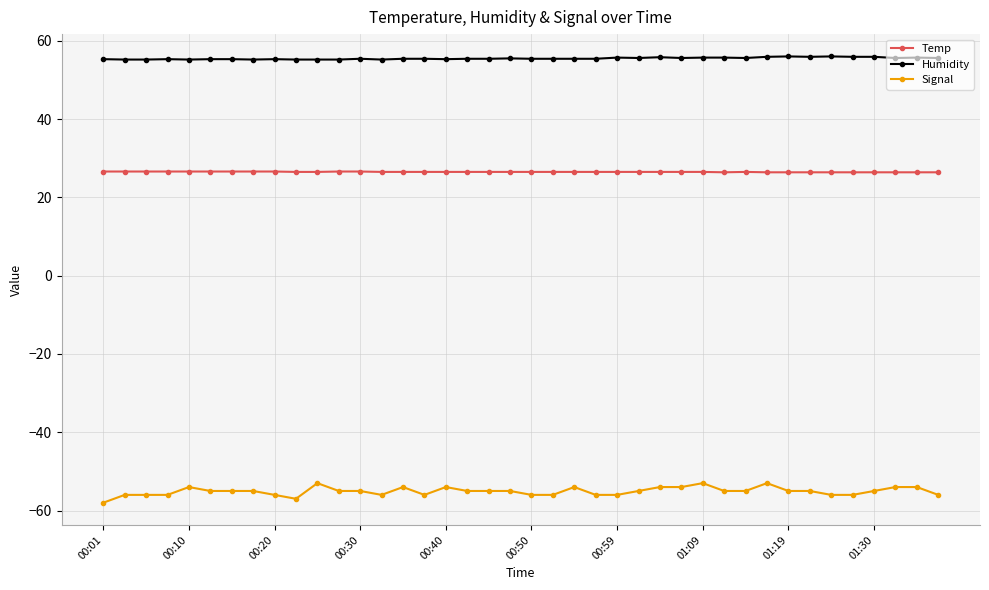

What is the highest value of the Temp series?

26.6